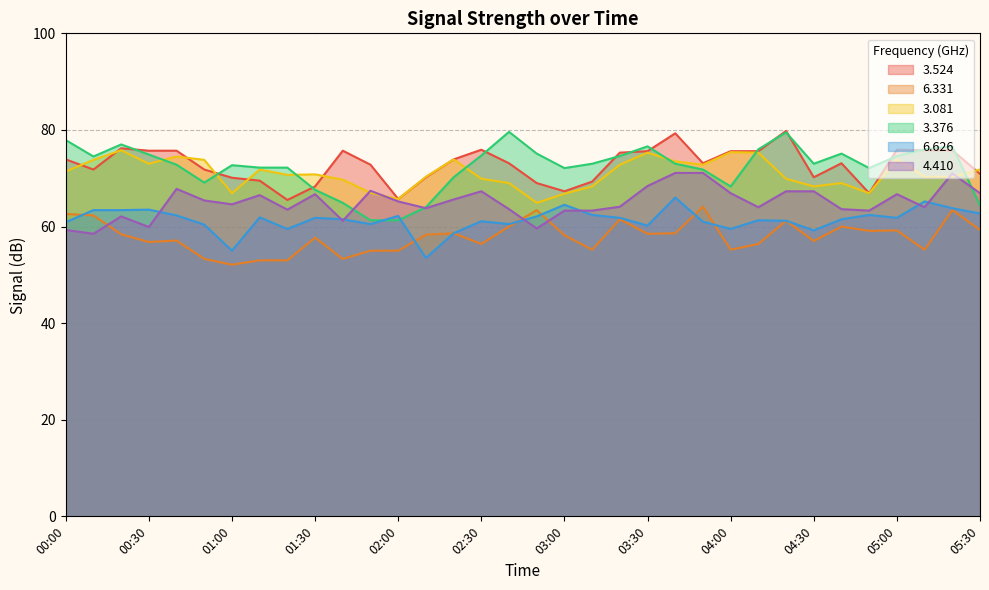

What is the average value of the   4.410 series?

65.0